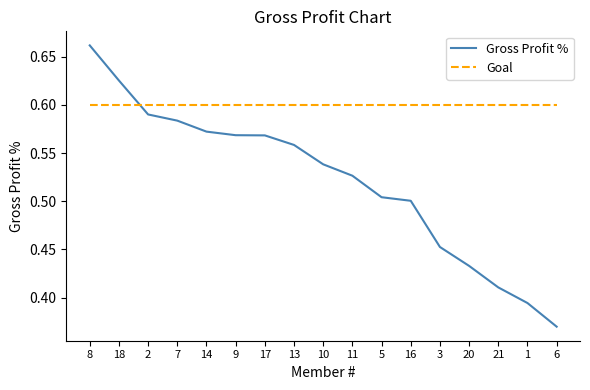

What are all the series names shown in the legend?

Gross Profit %, Goal